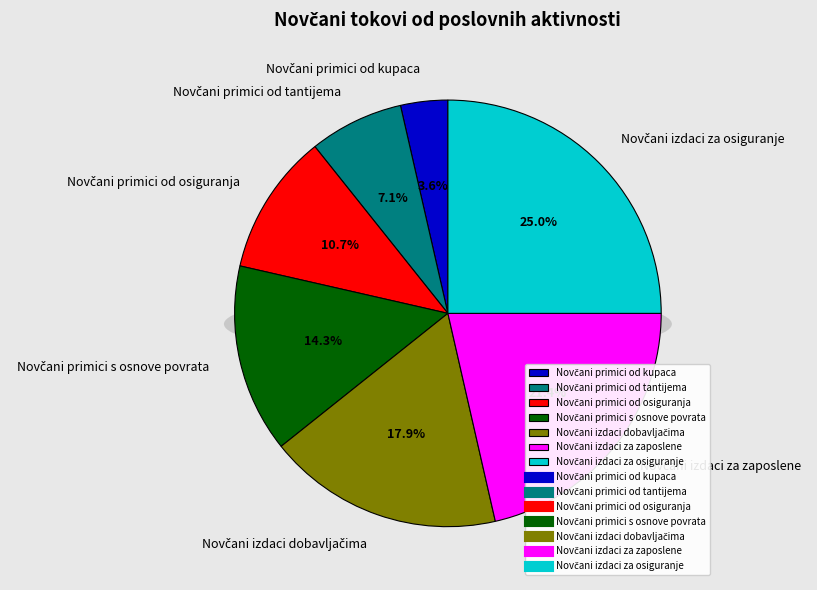

To the nearest percent, what is the difference between the largest and smallest slice percentages?

21%